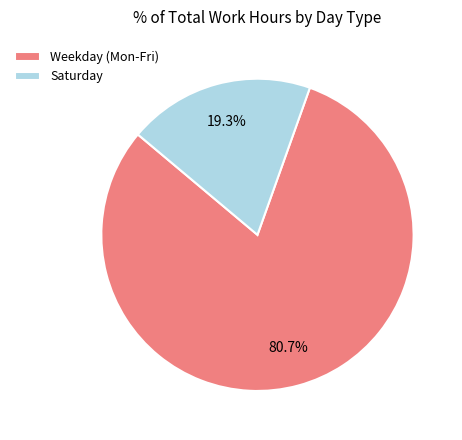

To the nearest percent, what is the average slice percentage?

50%